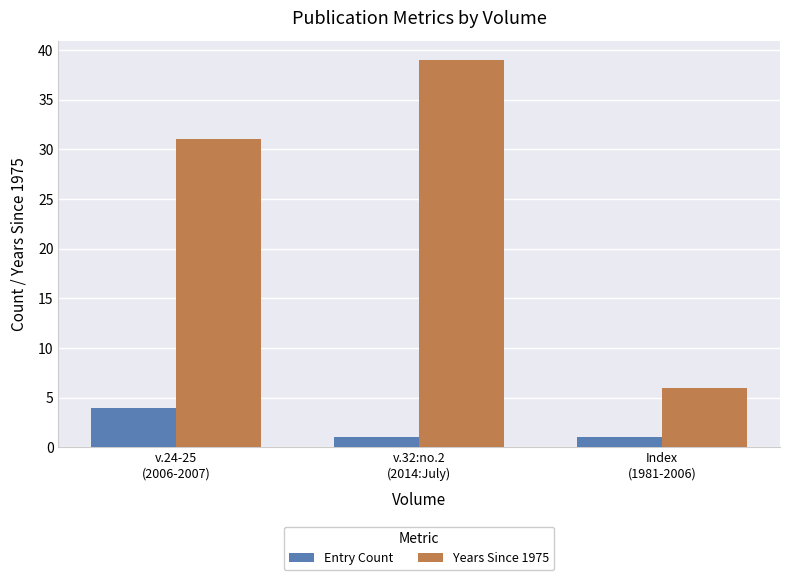

What is the minimum value shown in the chart?

1